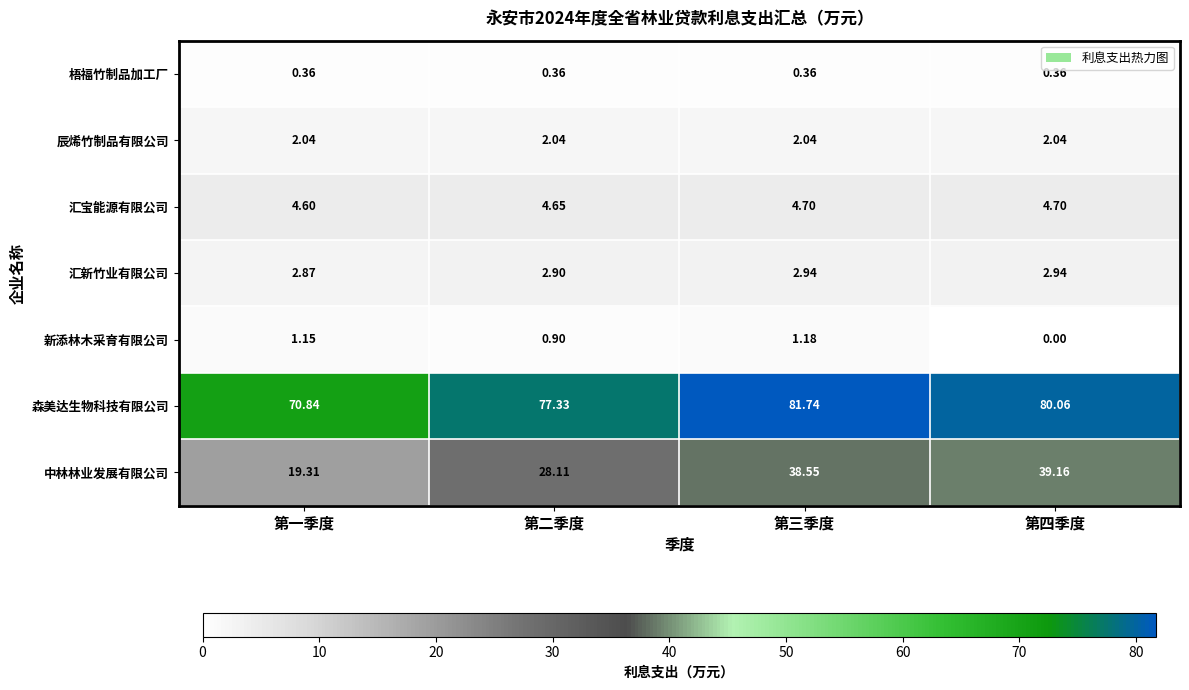

Which series has the largest range (max minus min)?

中林林业发展有限公司